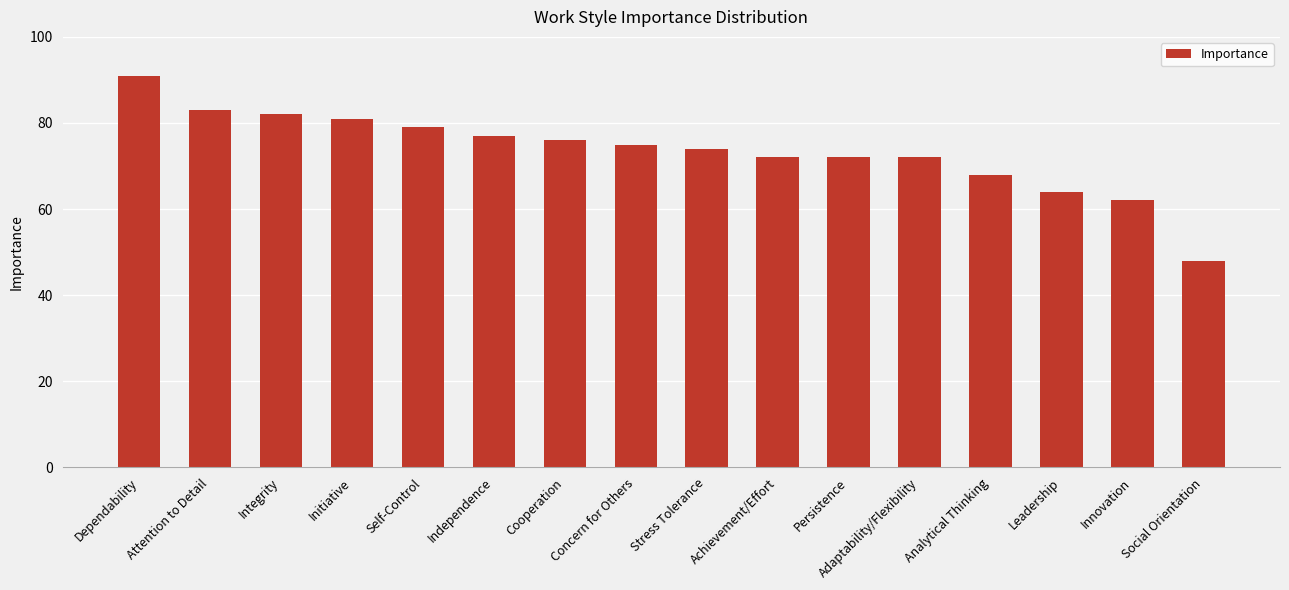

Are the bars grouped side by side (vs. stacked)?

No